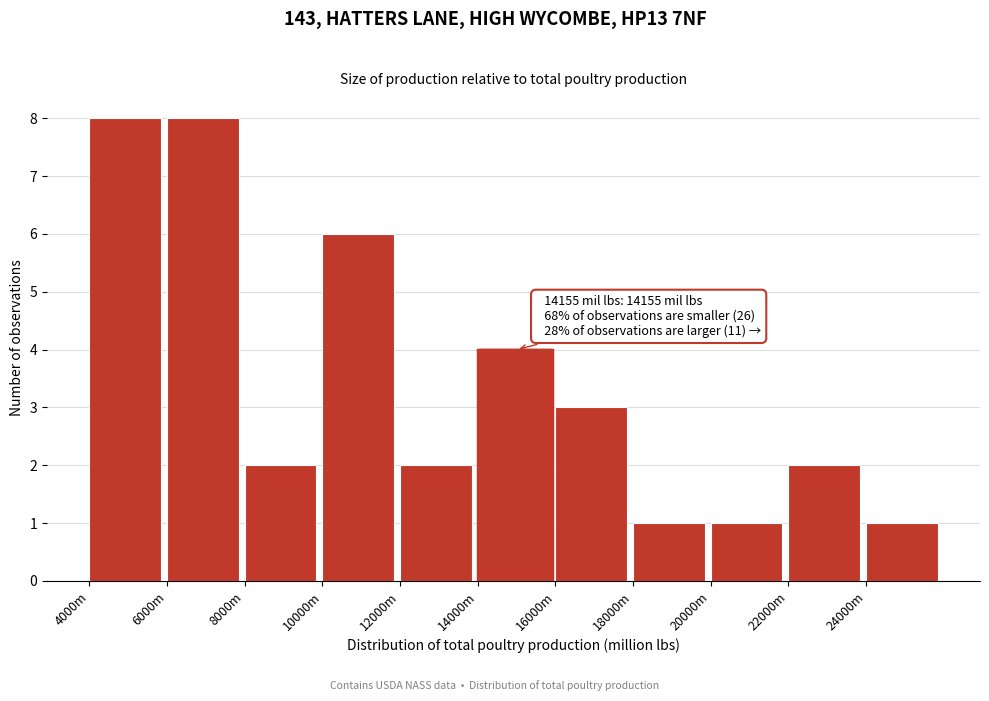

Reading left to right, extract all data points from this chart.

8	8	2	6	2	4	3	1	1	2	1